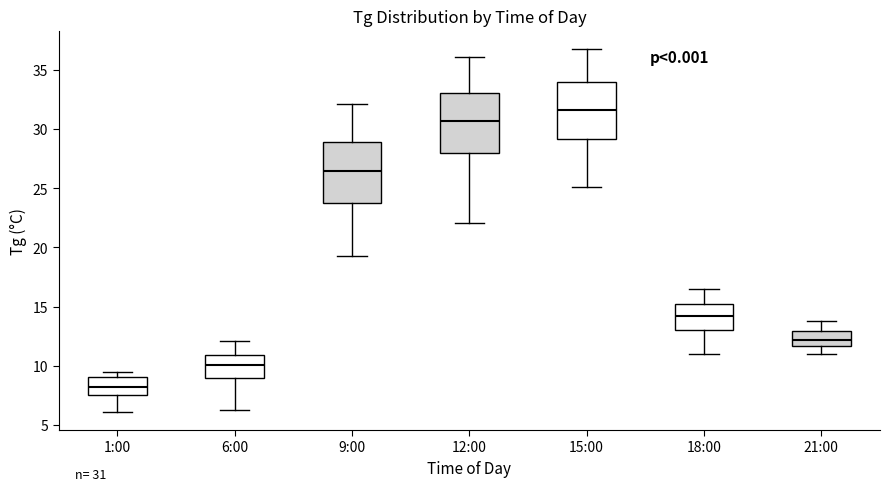

Which box has the highest median line?

15:00